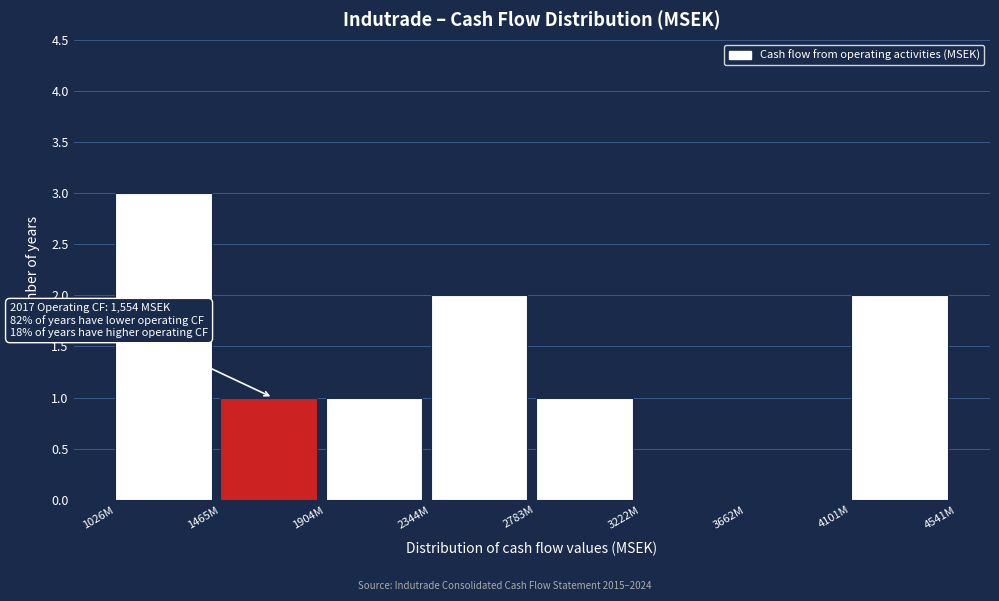

Reading left to right, list all the values displayed in this chart.

1026M=3	1465M=1	1904M=1	2344M=2	2783M=1	3222M=0	3662M=0	4101M=2